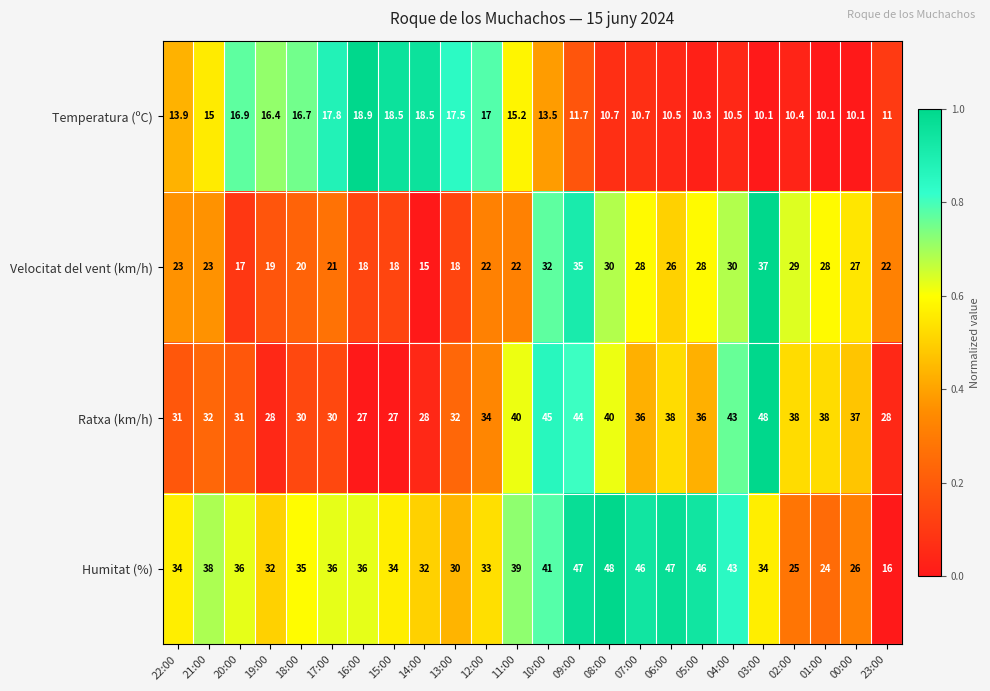

How many categories are shown in the chart?

24